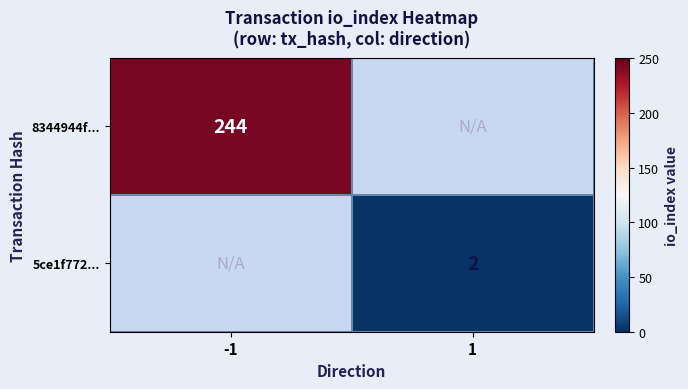

Is it true that 8344944f... equals 81 at -1?

False